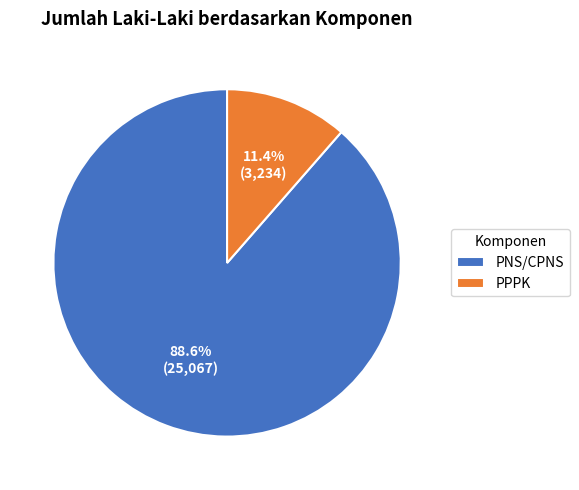

To the nearest percent, what is the average slice percentage?

50%